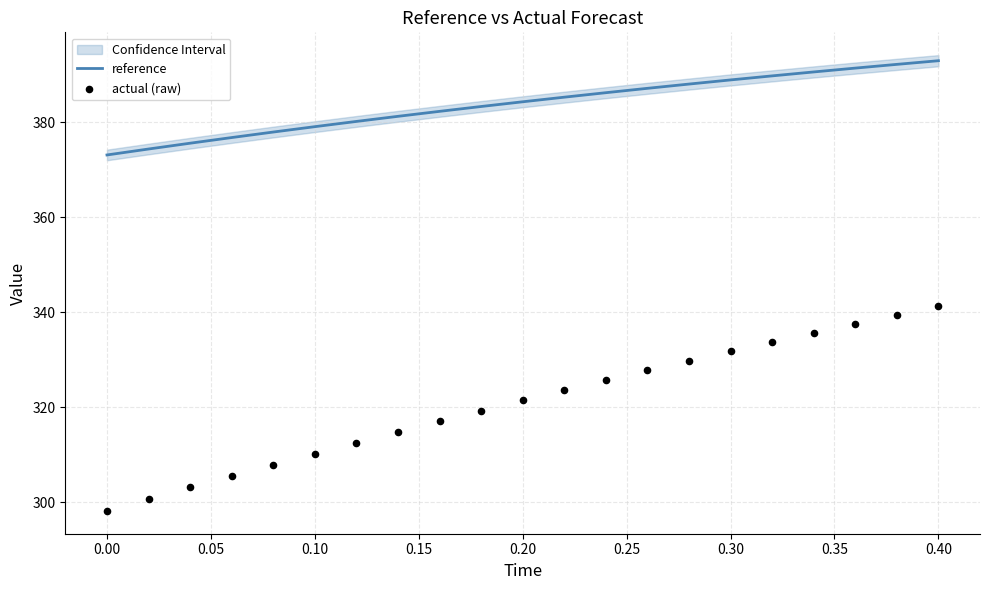

Which series contains the highest Y value?

reference